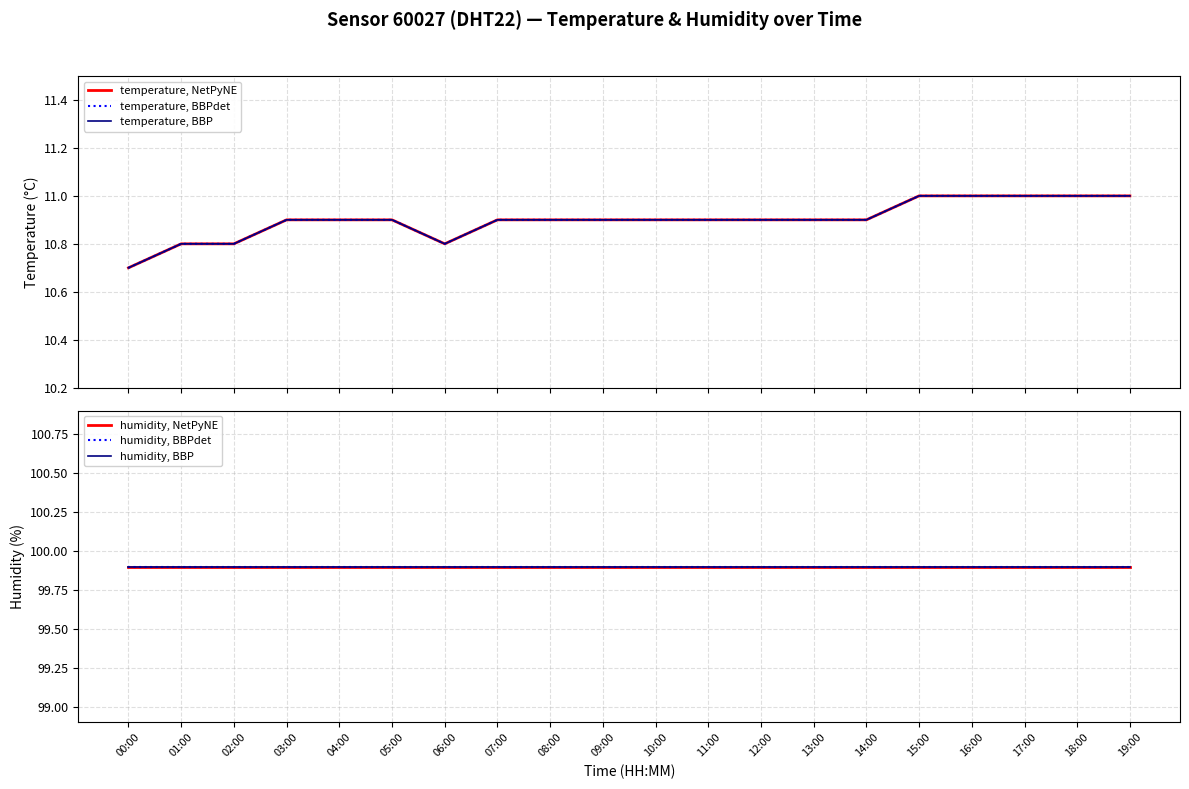

What is the difference between the highest and lowest values at 03:00?

89.0